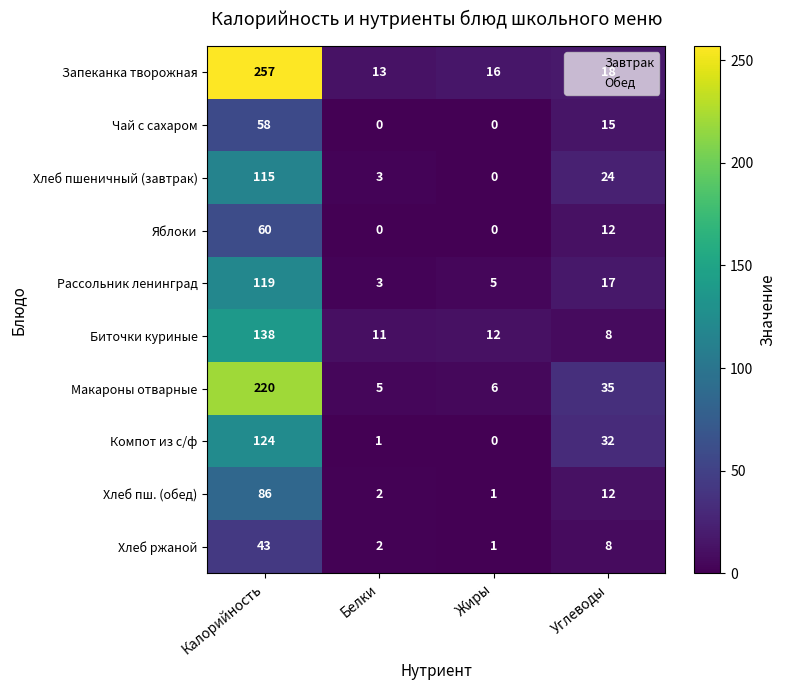

What is the difference between the highest and lowest values at Углеводы?

27